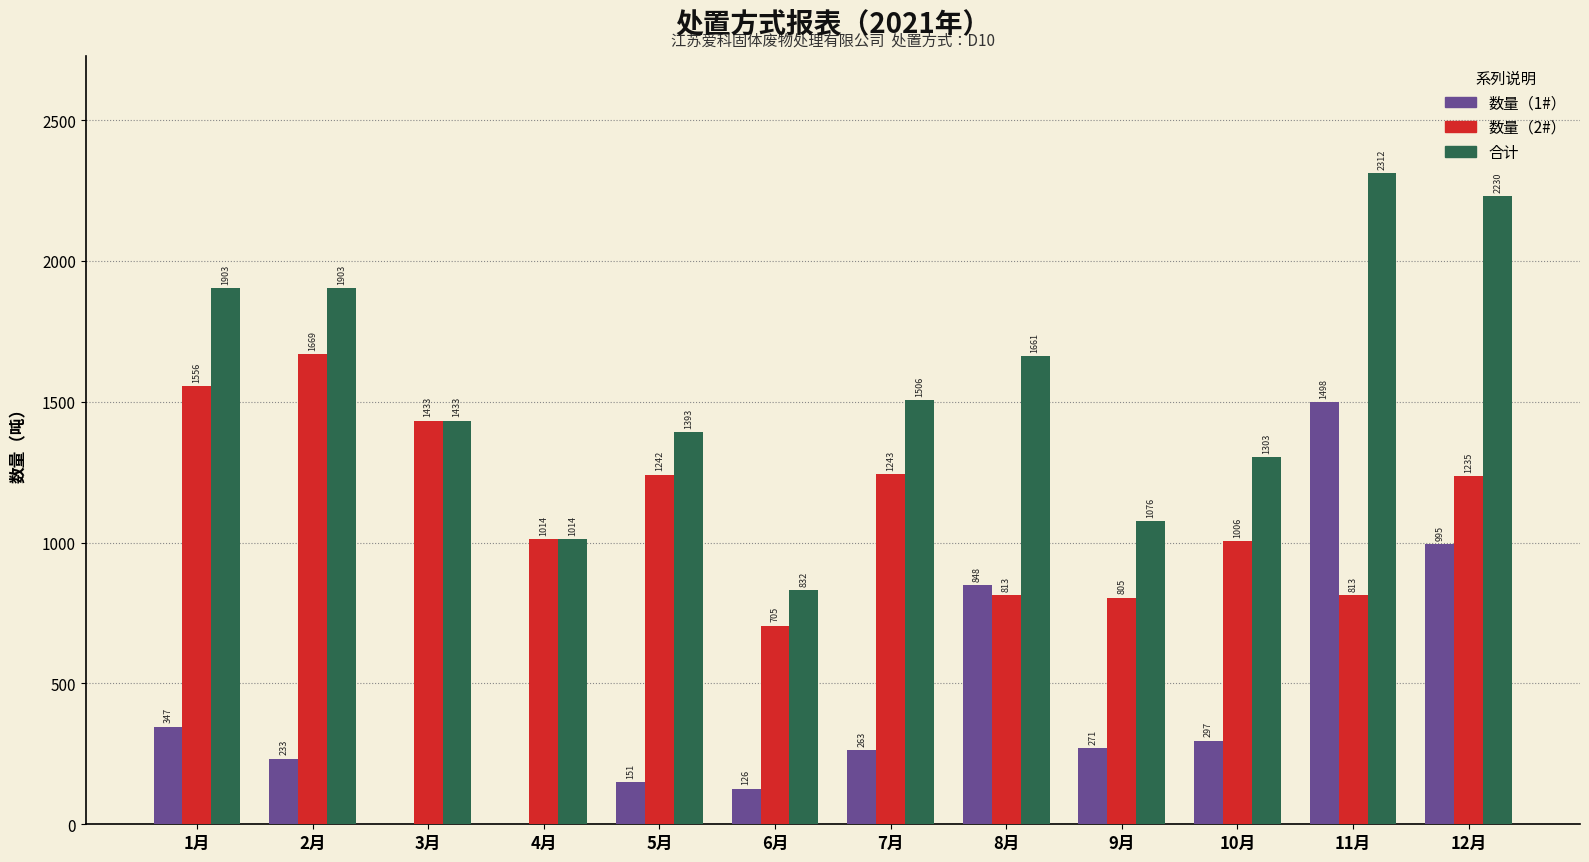

Between 5月 and 7月, which series saw the biggest shift?

合计